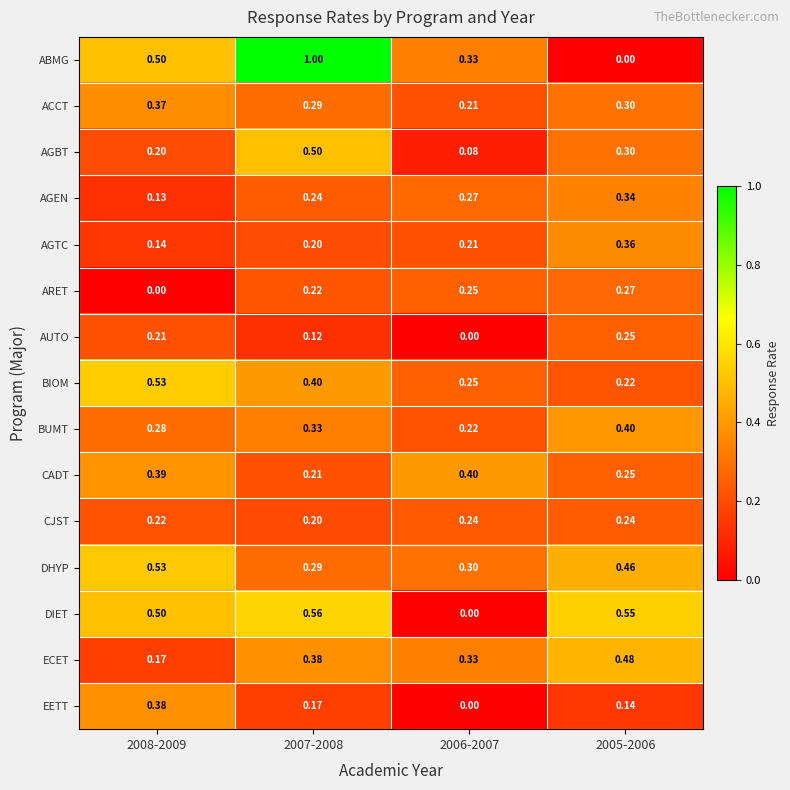

Which series has the widest spread of values?

ABMG